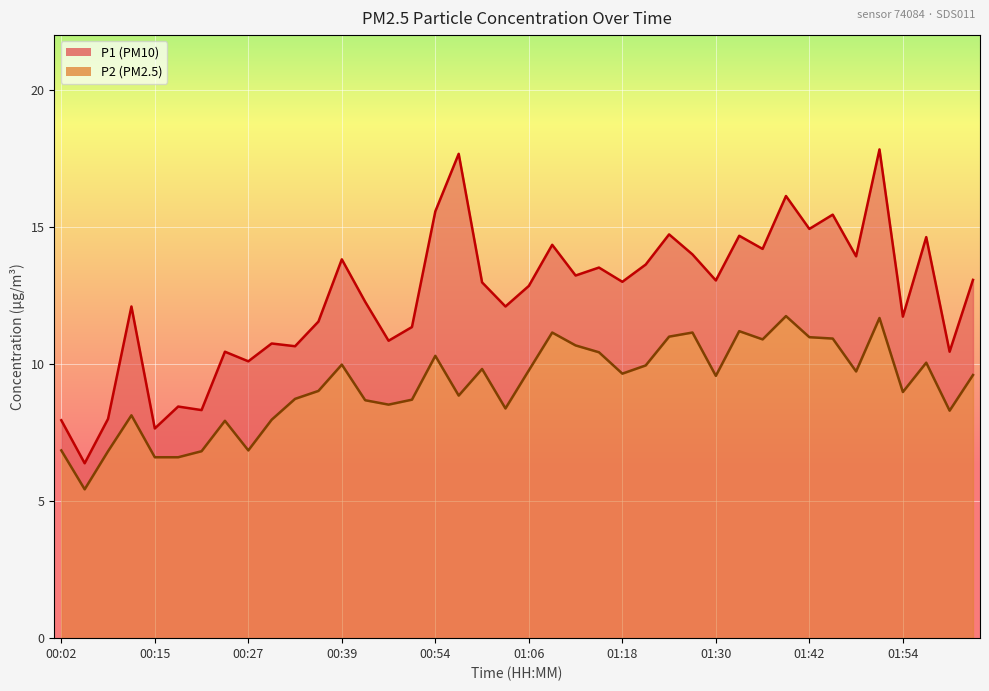

Which series has the largest range (max minus min)?

P1